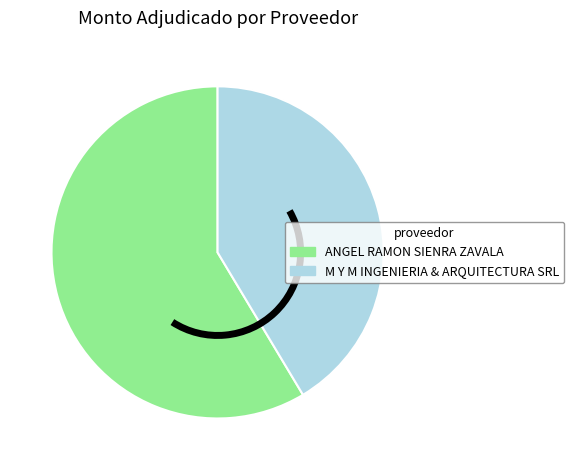

Which category accounts for the majority?

ANGEL RAMON SIENRA ZAVALA